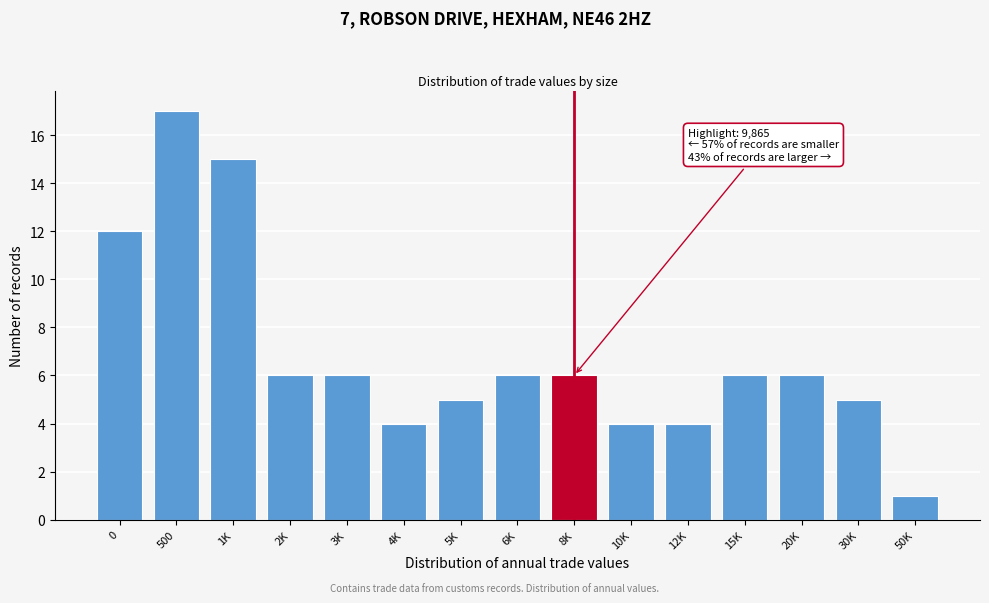

Reading left to right, extract all data points from this chart.

12	17	15	6	6	4	5	6	6	4	4	6	6	5	1